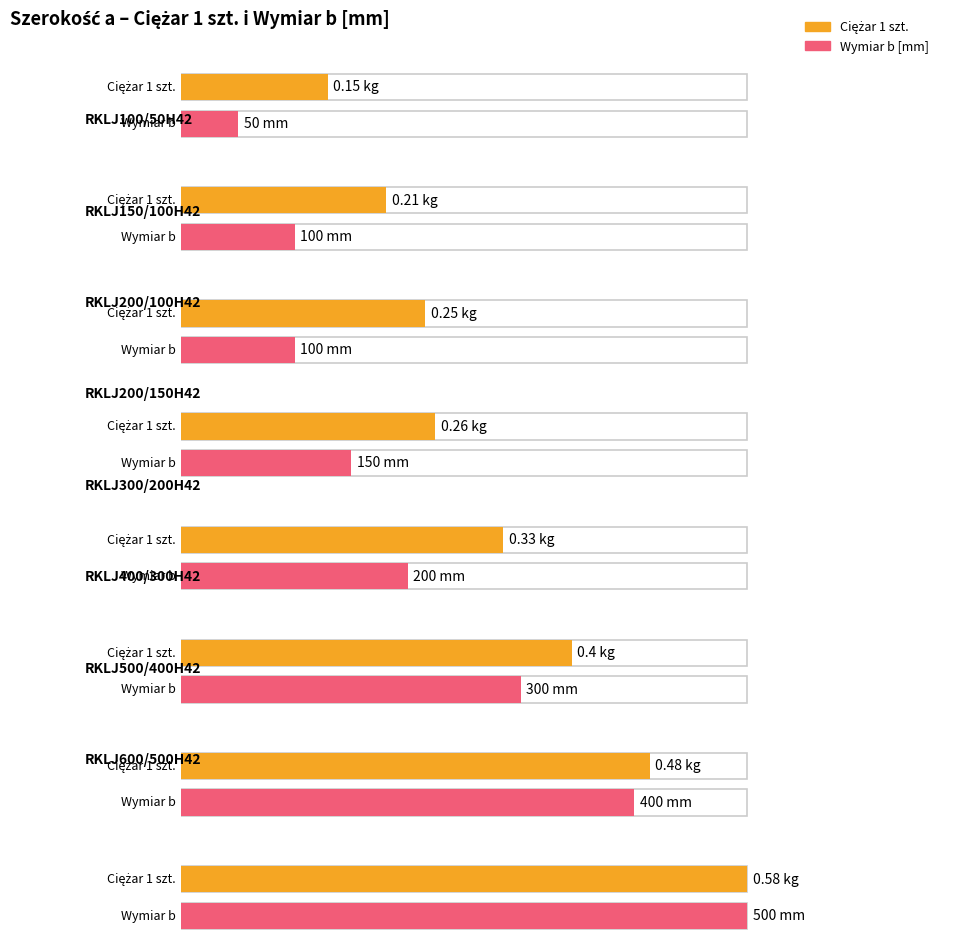

Rank the categories by value from highest to lowest.

600, 500, 400, 300, 200, 200, 150, 100